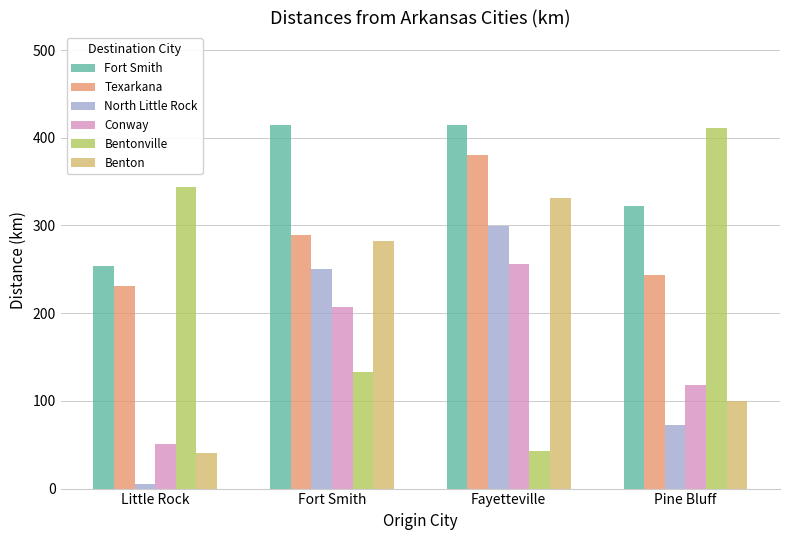

Where is Conway nearest to the value 153?

Pine Bluff